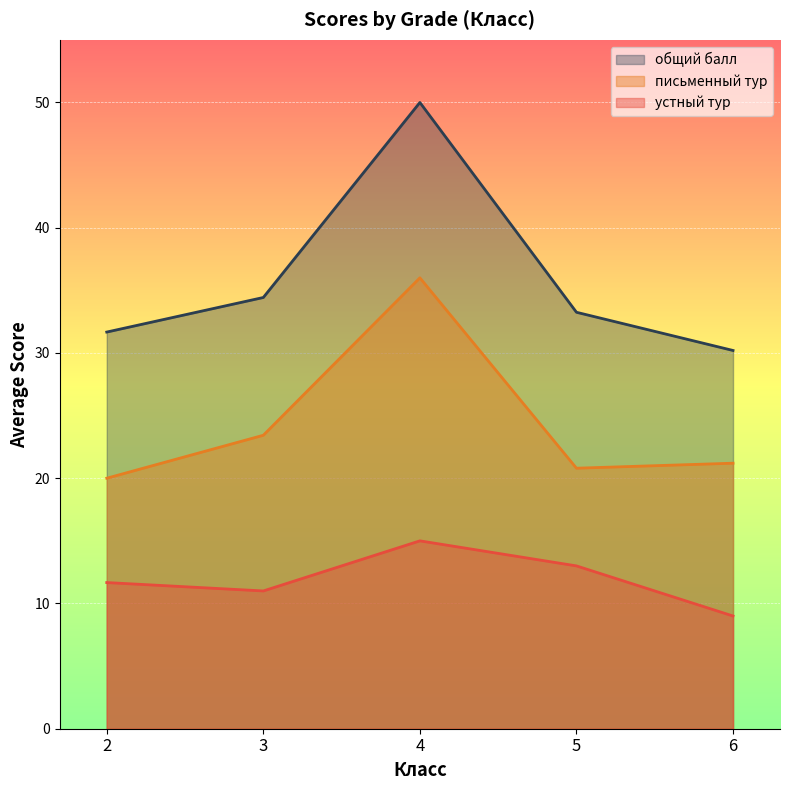

List the series in order of their overall mean, lowest first.

устный тур, письменный тур, общий балл